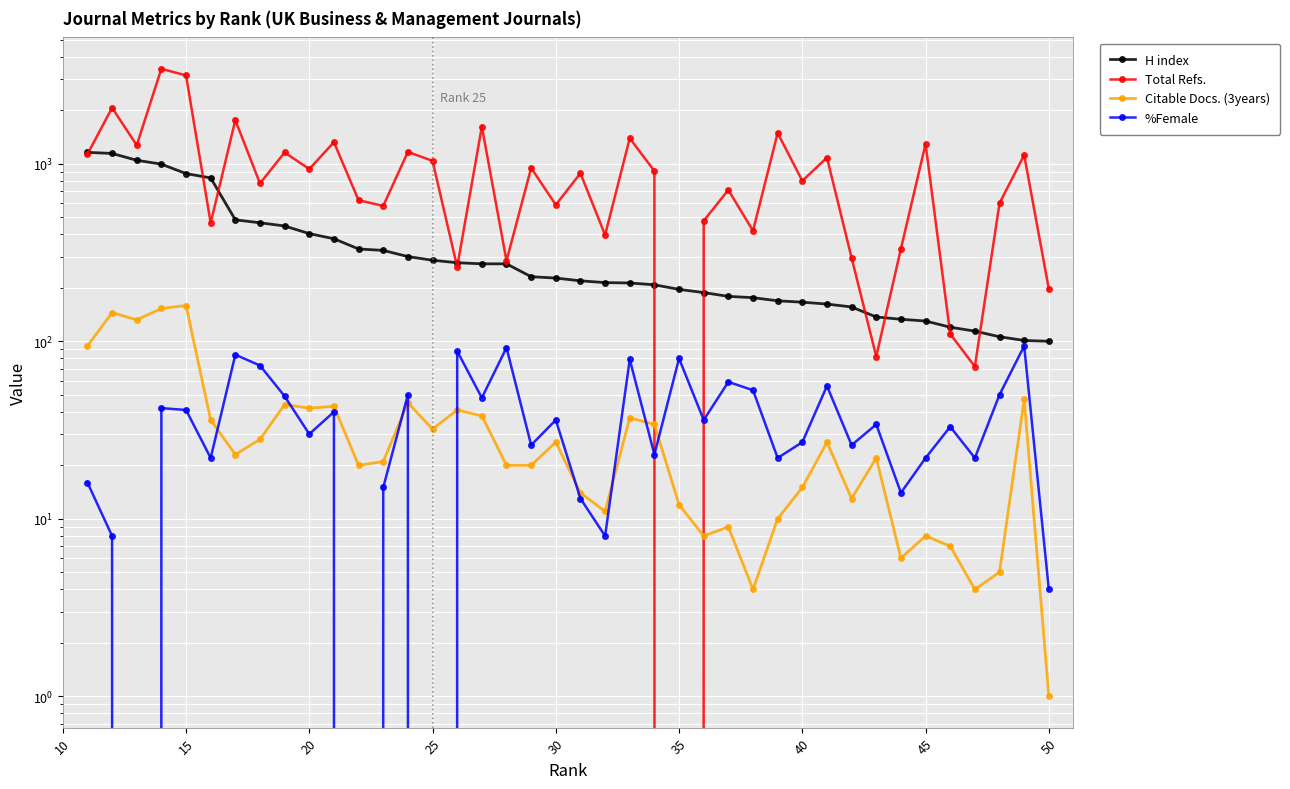

True or false: H index and Total Refs. intersect in this chart.

True